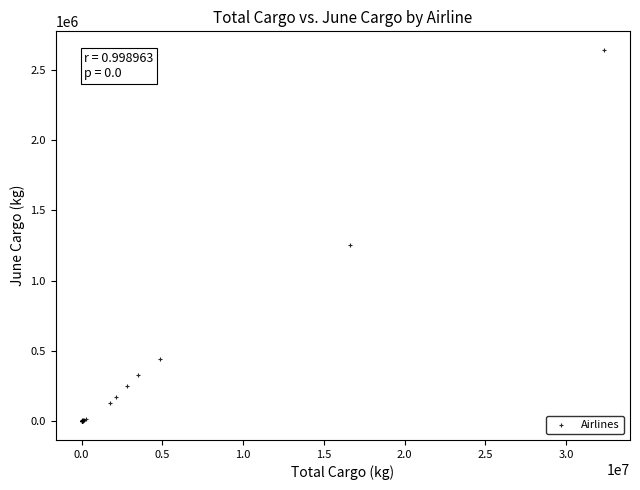

What Y value in the scatter plot is closest to 1320339?

1250659